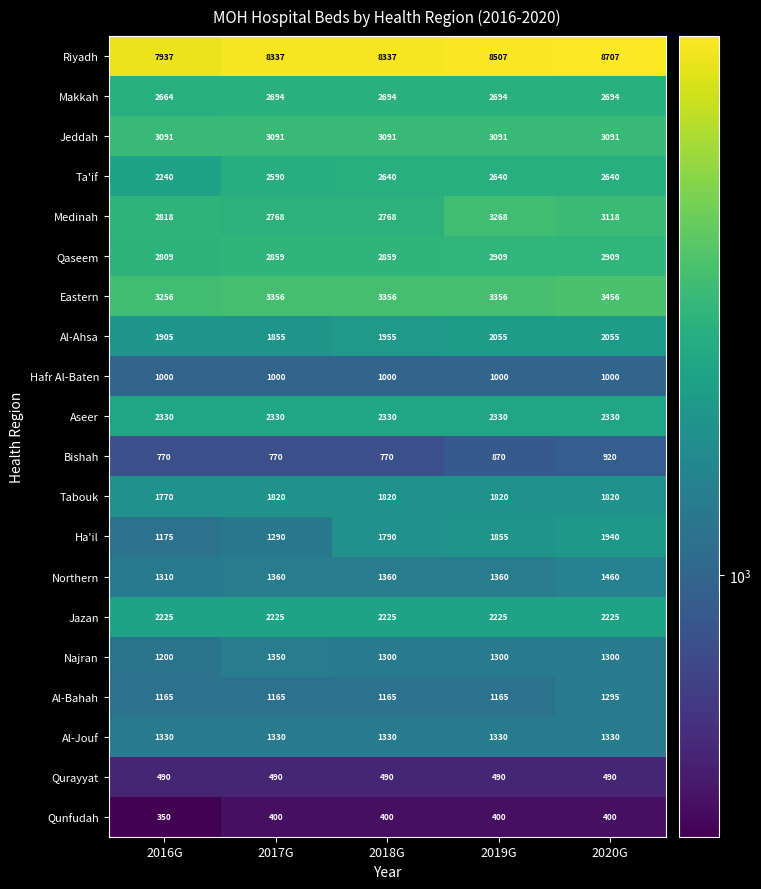

What is the spread (max minus min) of values at 2017G?

7937